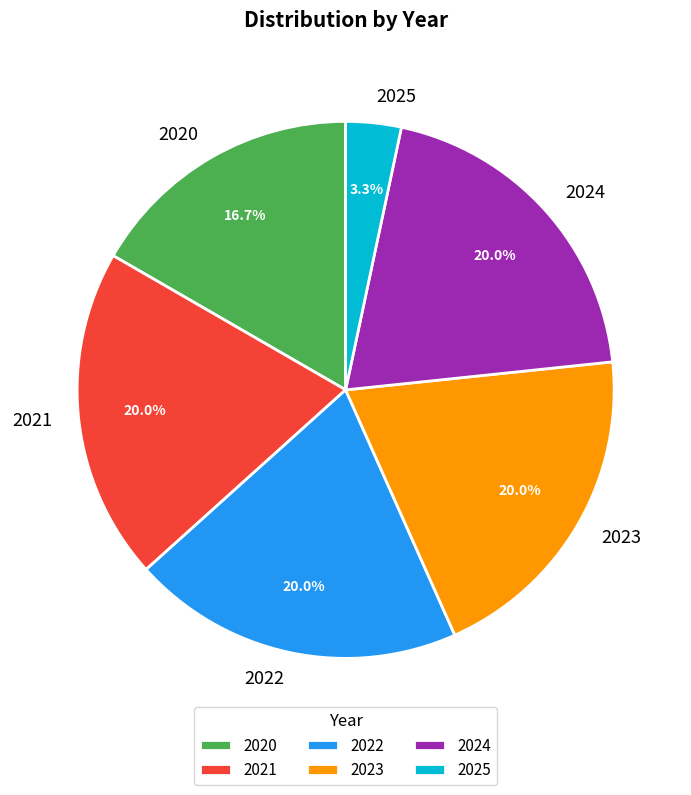

Which category has the smallest portion of the pie?

2025